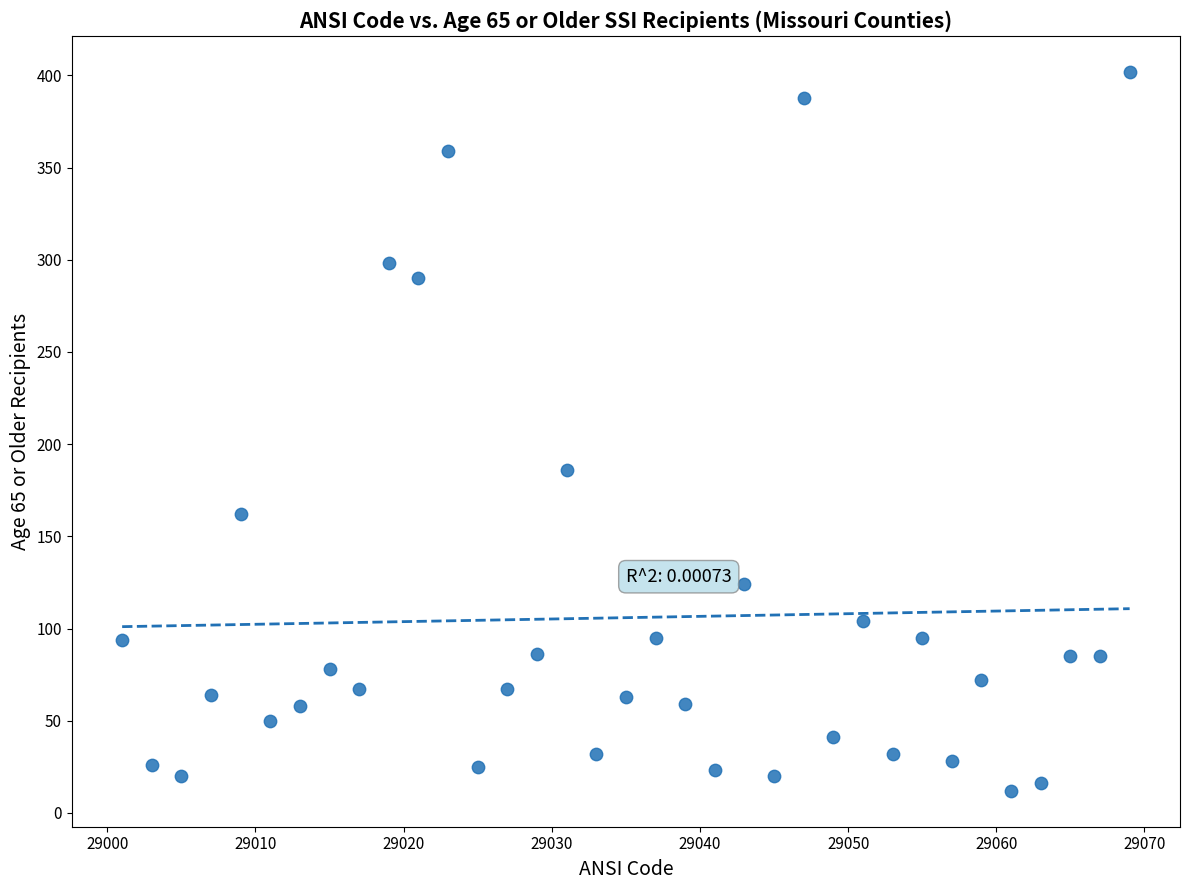

What is the range of Y values (max minus min)?

390